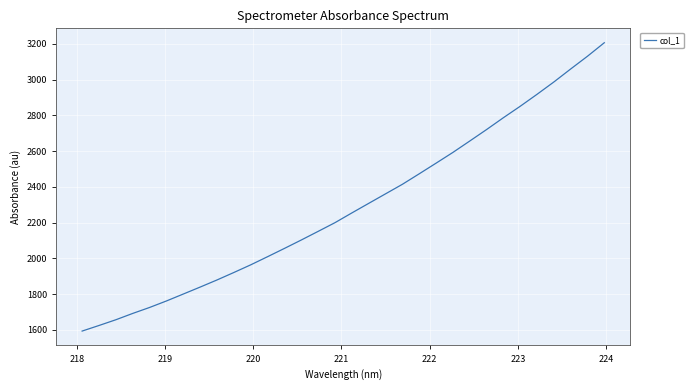

Reading left to right, list all the values displayed in this chart.

1592.9	1624.1	1656.1	1691.5	1724.9	1761.3	1800.0	1839.0	1878.8	1920.6	1963.4	2009.0	2055.2	2102.3	2150.6	2199.3	2253.7	2307.1	2360.5	2413.8	2472.5	2532.0	2592.1	2655.8	2720.0	2786.3	2850.4	2917.3	2986.3	3059.0	3130.4	3206.0